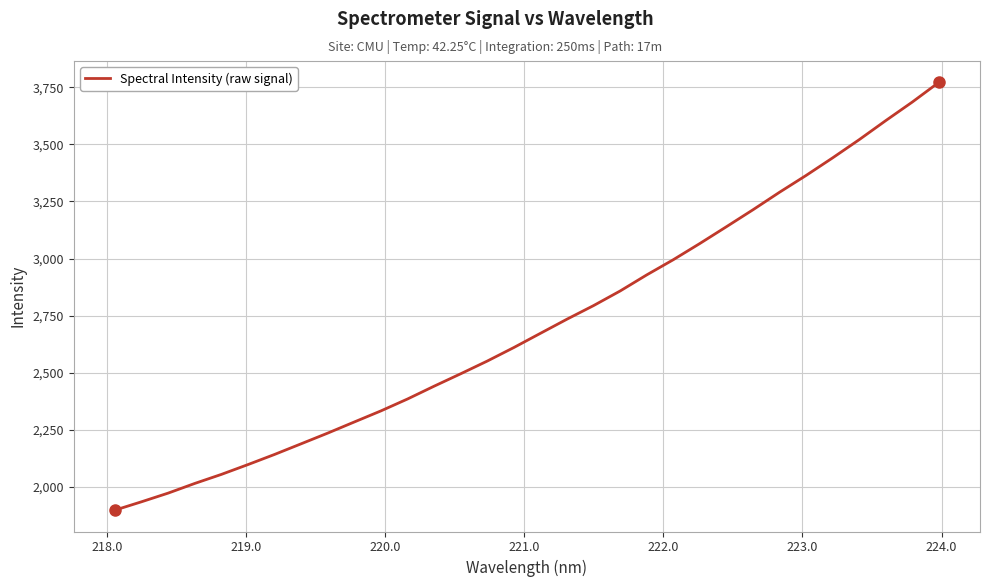

What is the difference between the maximum and minimum values?

1872.3